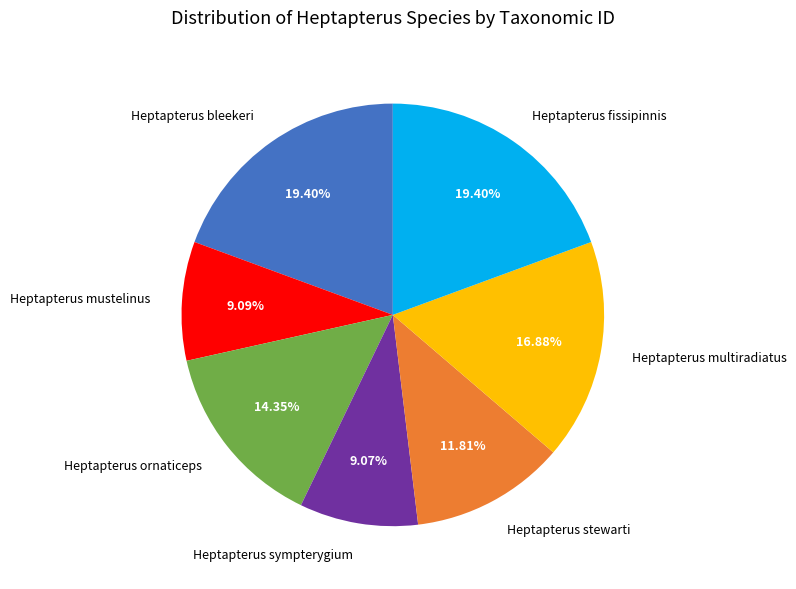

What is the ratio of the value at Heptapterus mustelinus to the value at Heptapterus ornaticeps?

0.6